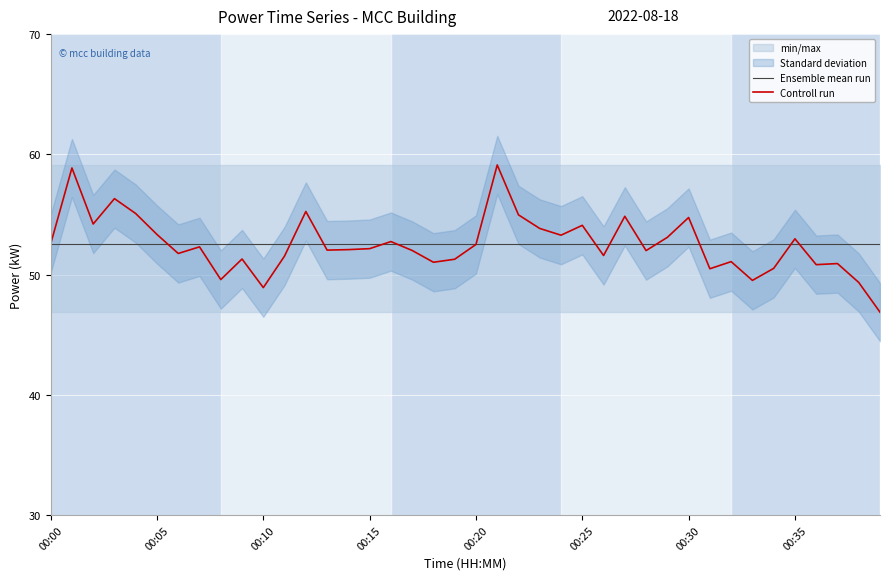

What is the smallest value displayed?

46.9